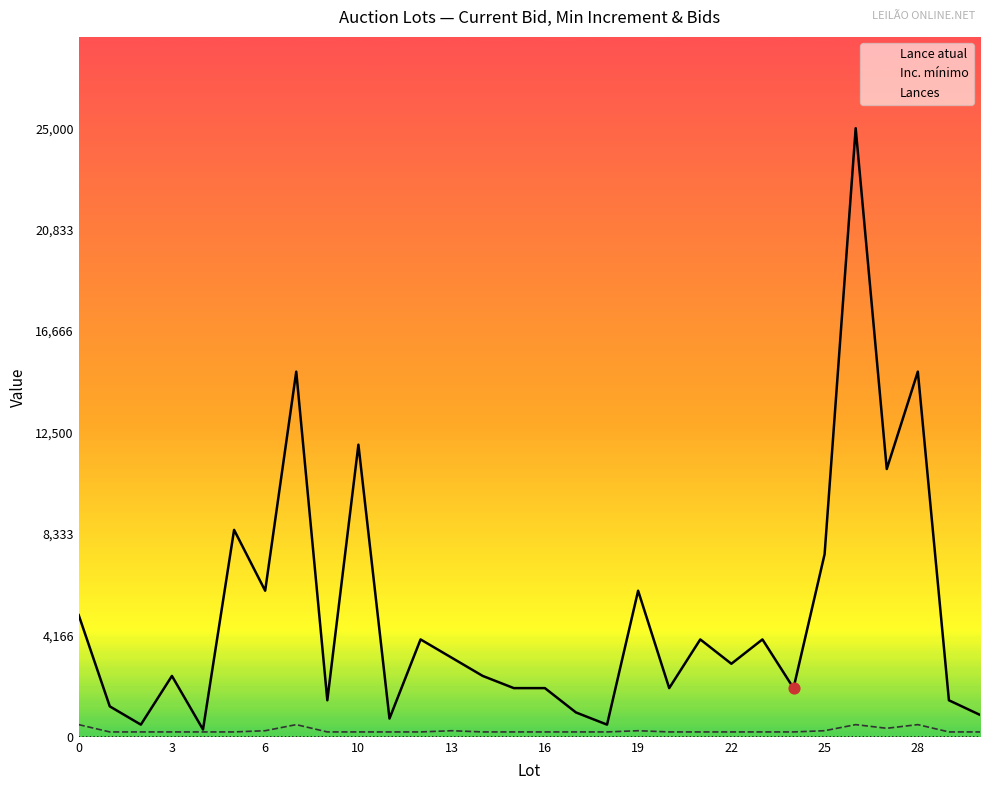

Which series reaches the minimum Y coordinate?

Lances